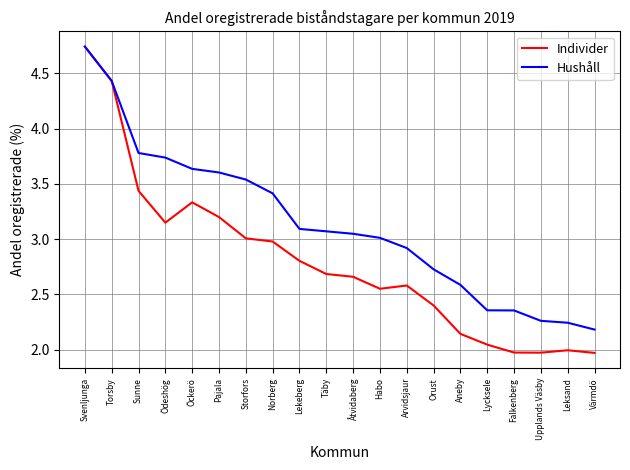

List the series in order of their overall mean, lowest first.

Individer, Hushåll